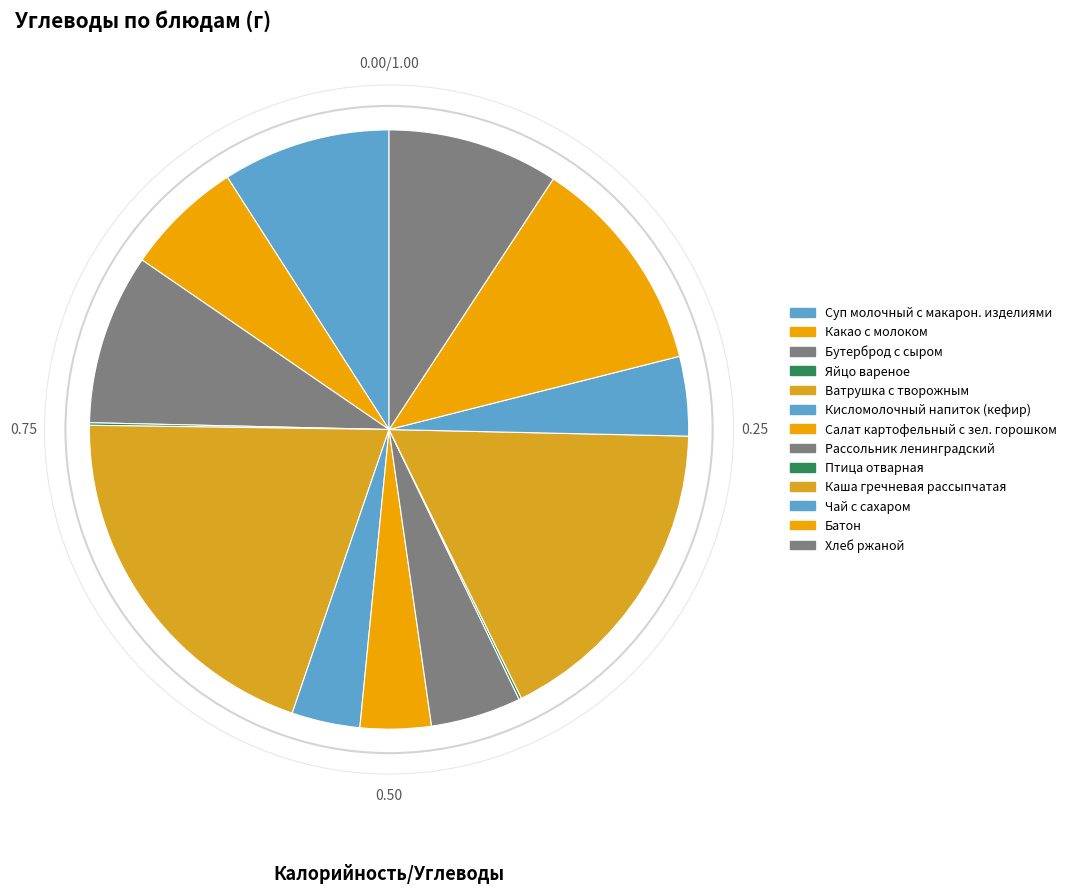

Does Суп молочный с макарон. изделиями represent more than half of the total?

No